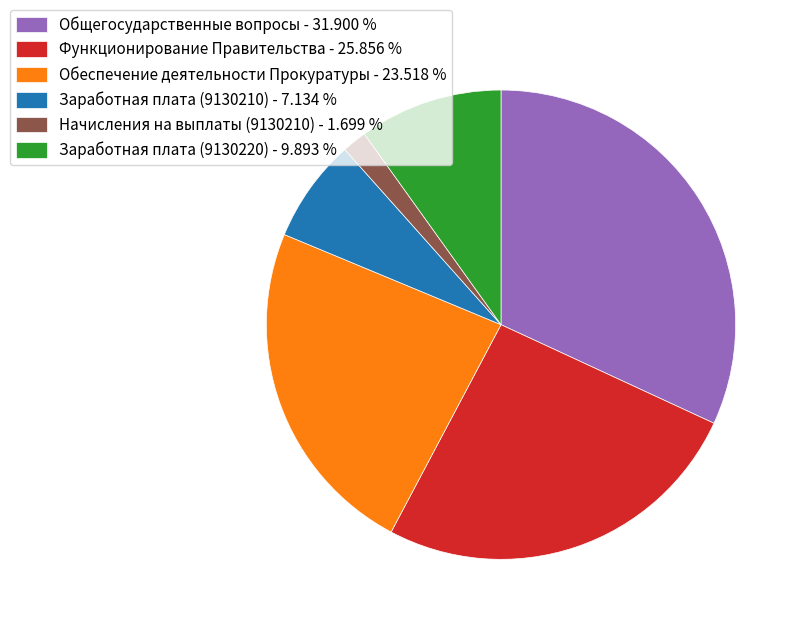

Does any single category account for the majority?

No